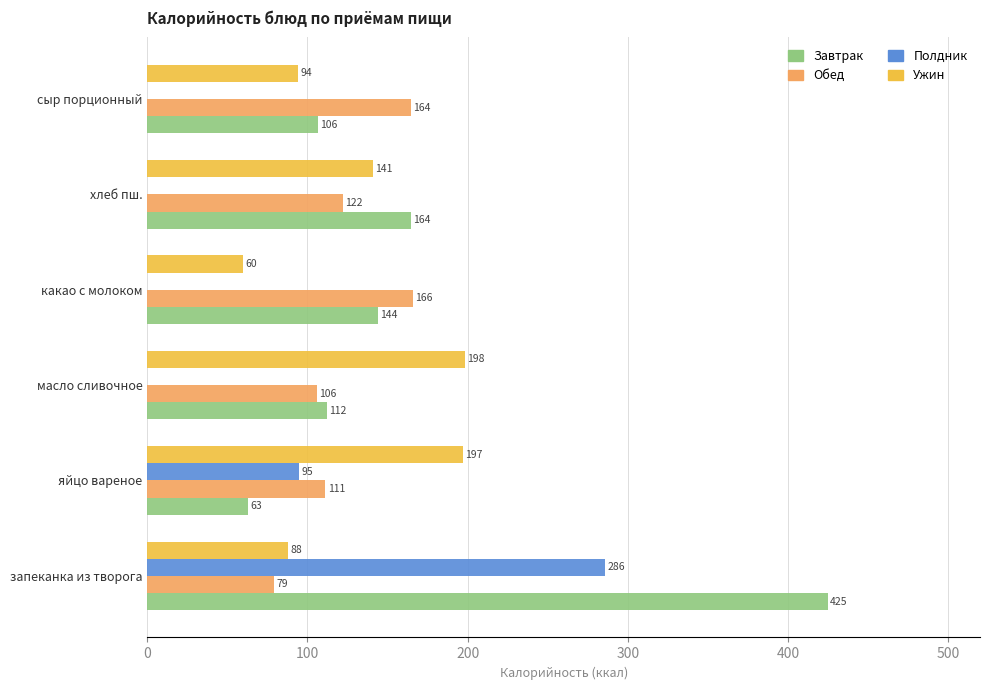

The value of Обед at запеканка из творога is 123.9. True or false?

False